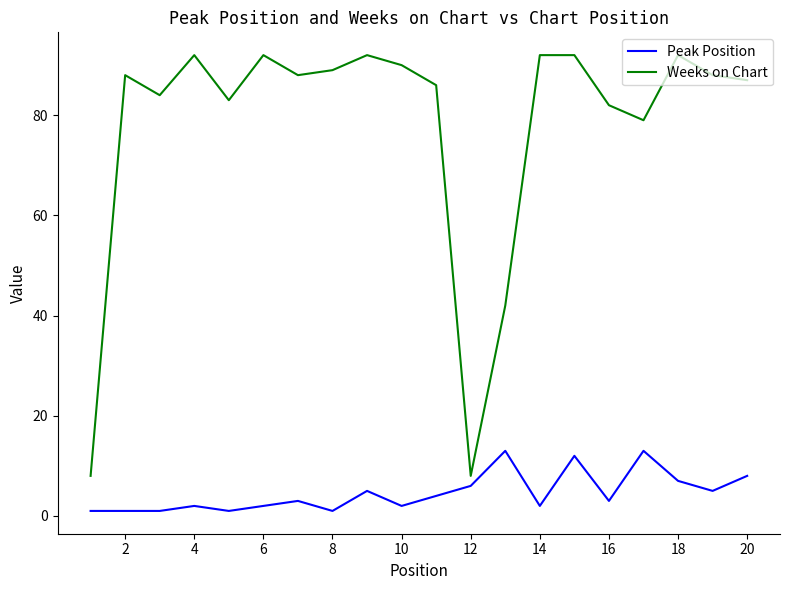

Which series has the largest total across all categories?

Weeks on Chart